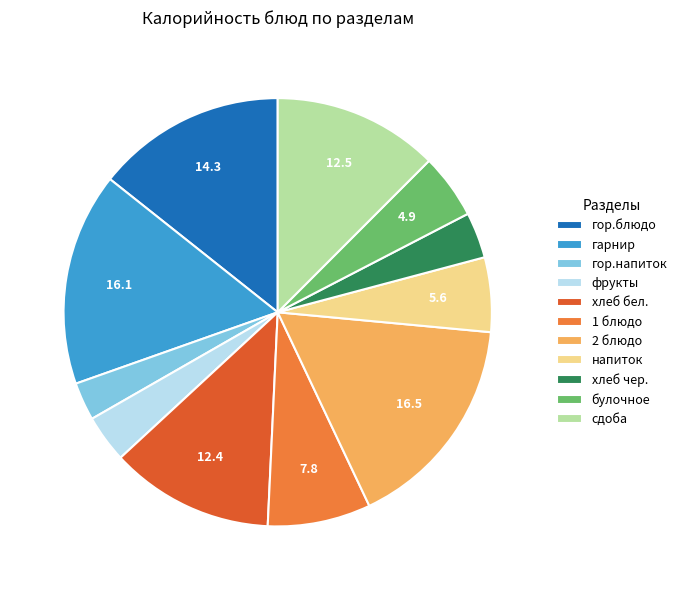

Which has a higher value, гор.напиток or хлеб бел.?

хлеб бел.